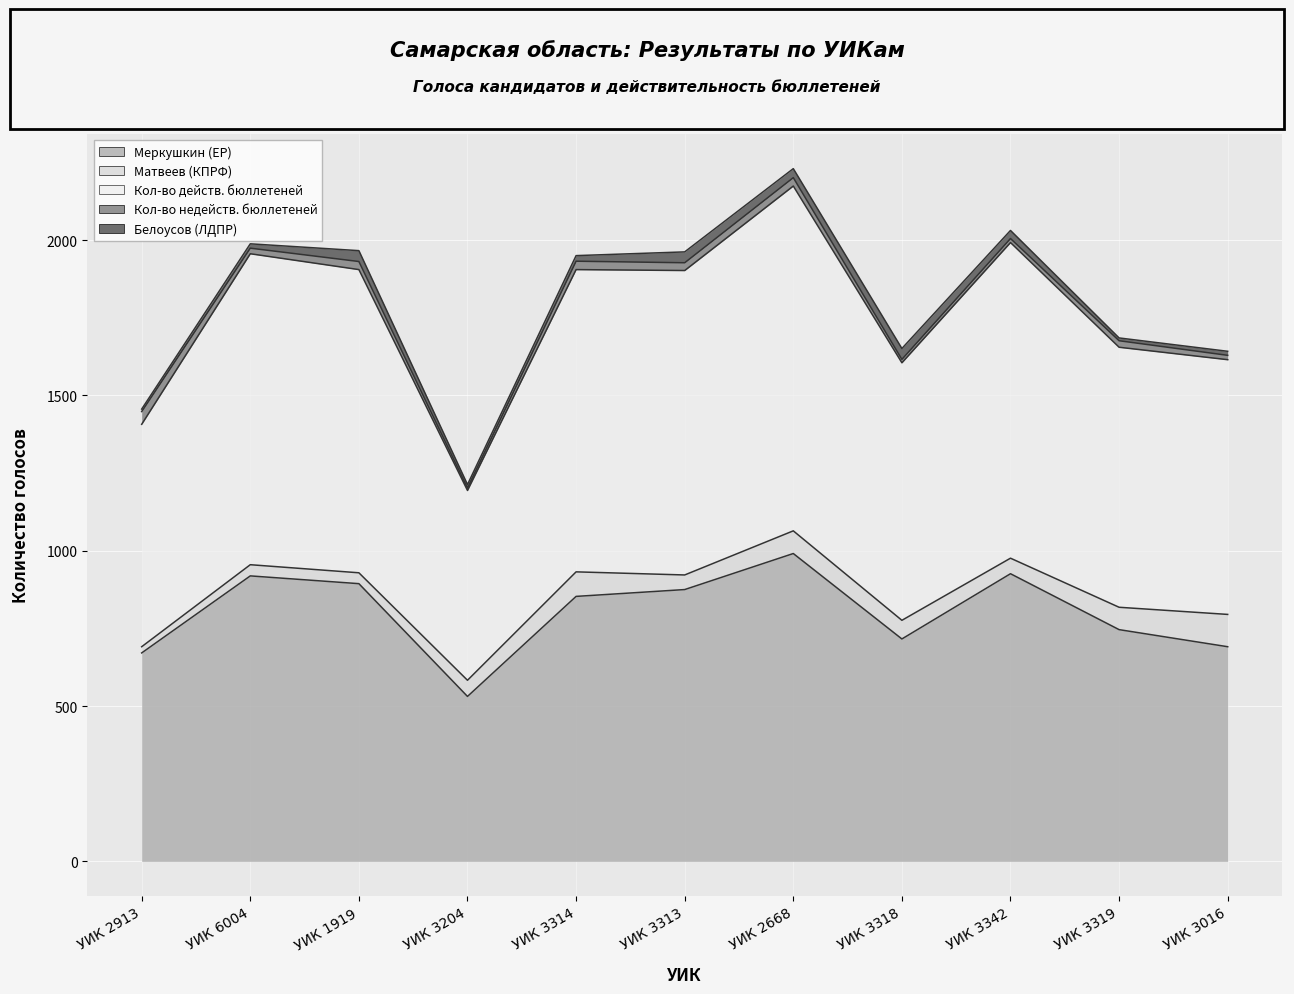

Where is the first local maximum for Кол-во действ. бюллетеней?

6004